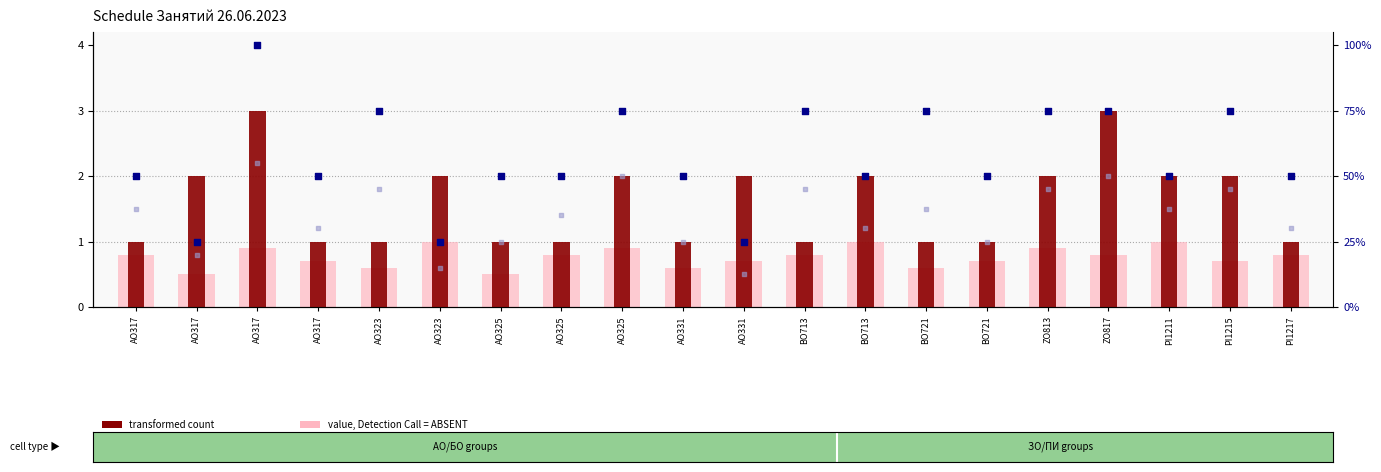

At how many categories does at least one series exceed 1?

20